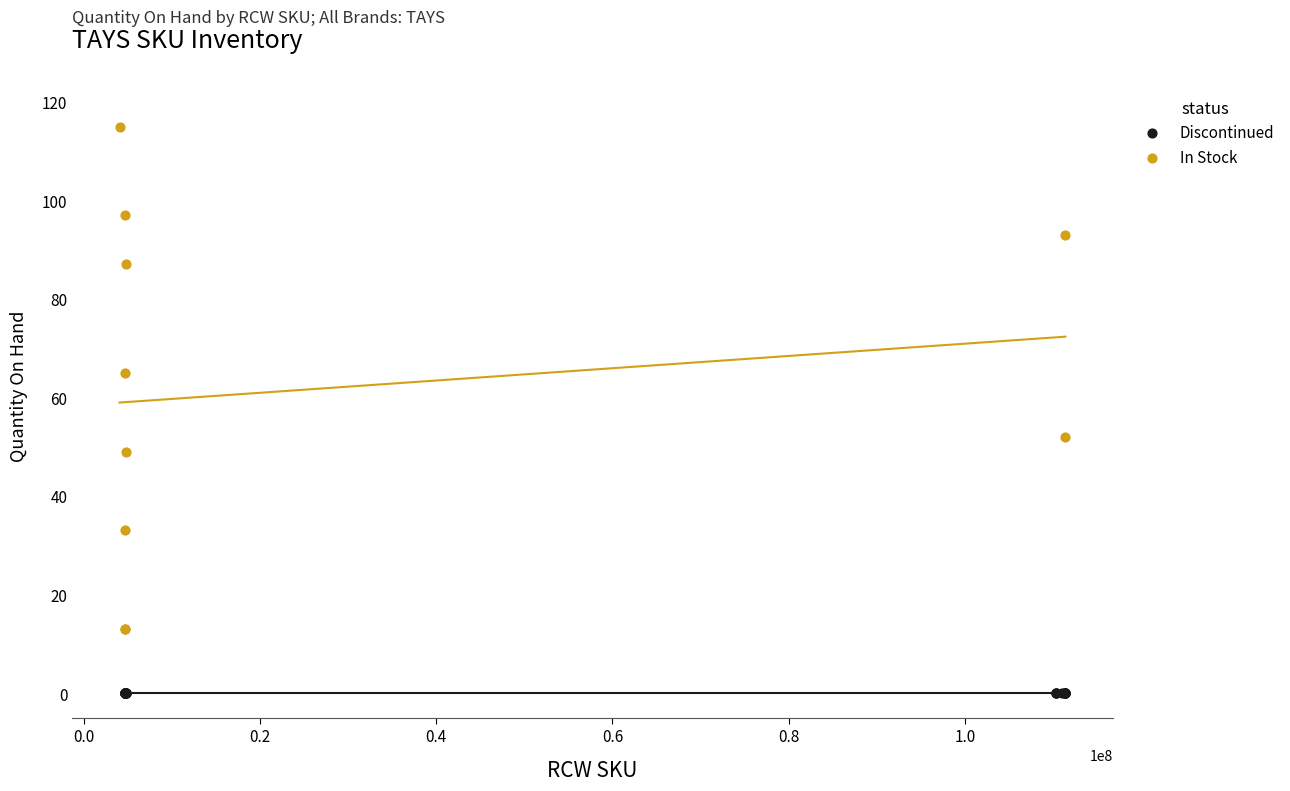

Which series contains the lowest Y value?

Discontinued